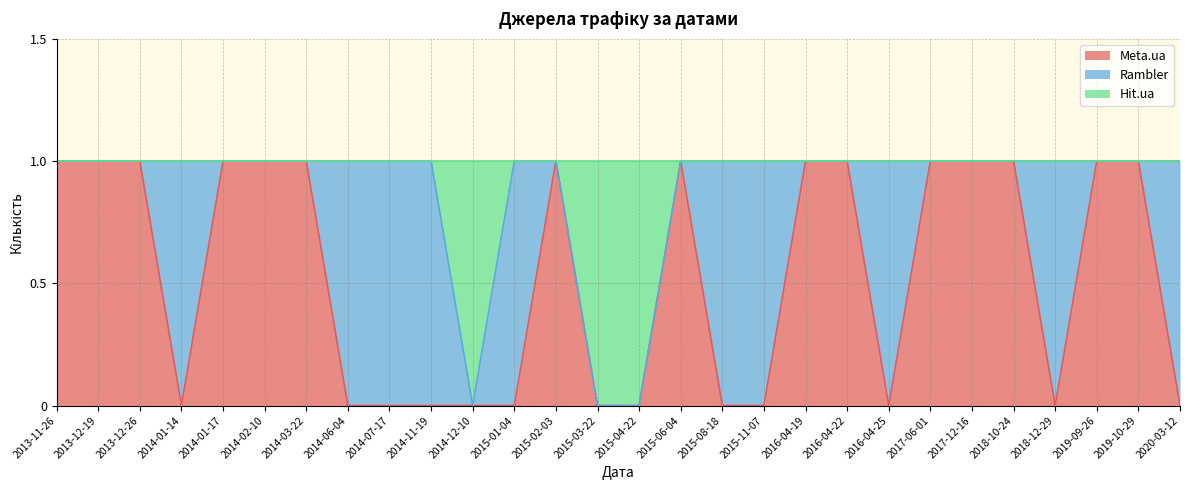

How many values in the Meta.ua series are below 1?

13